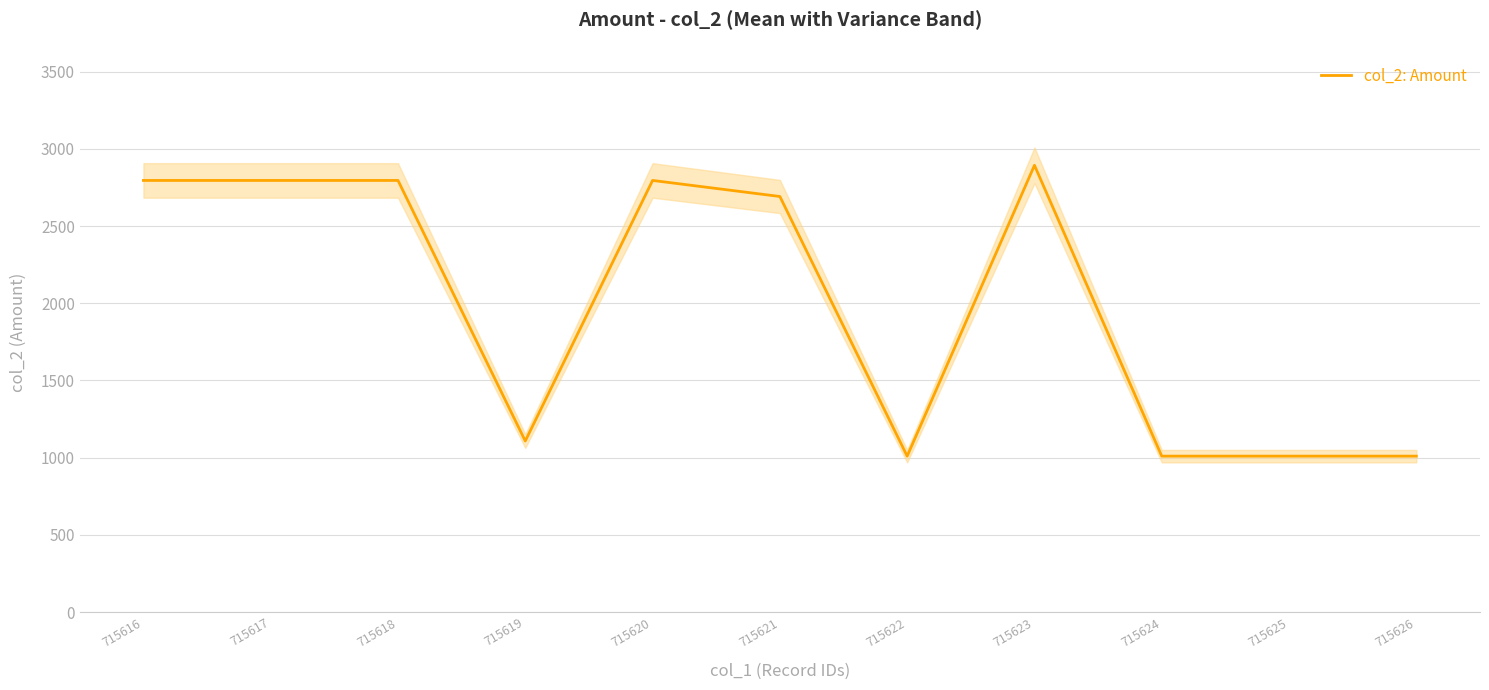

Is it true that the value at 715620 is 3745?

False